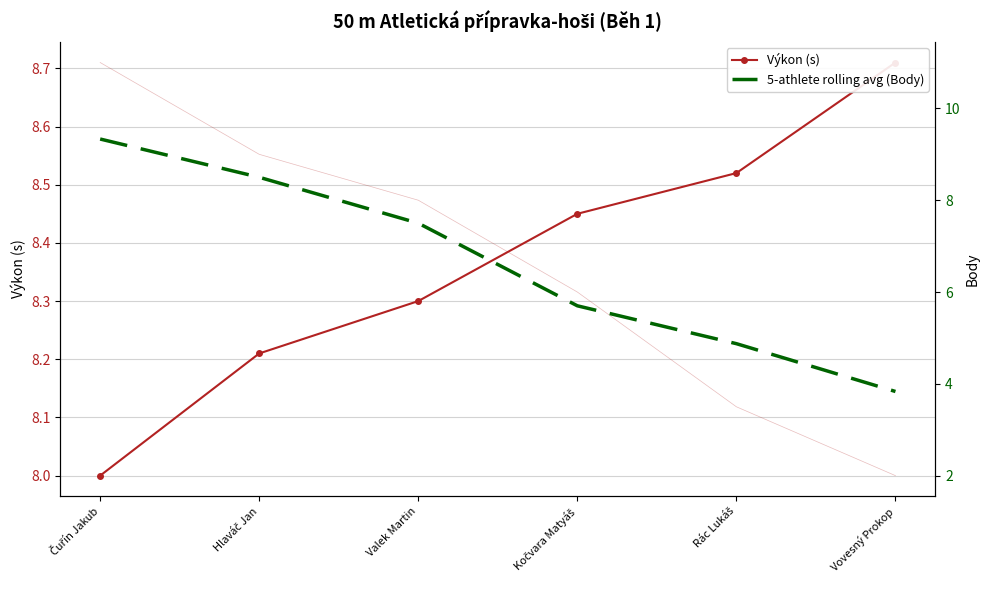

What is the spread (max minus min) of values at Rác Lukáš?

3.6